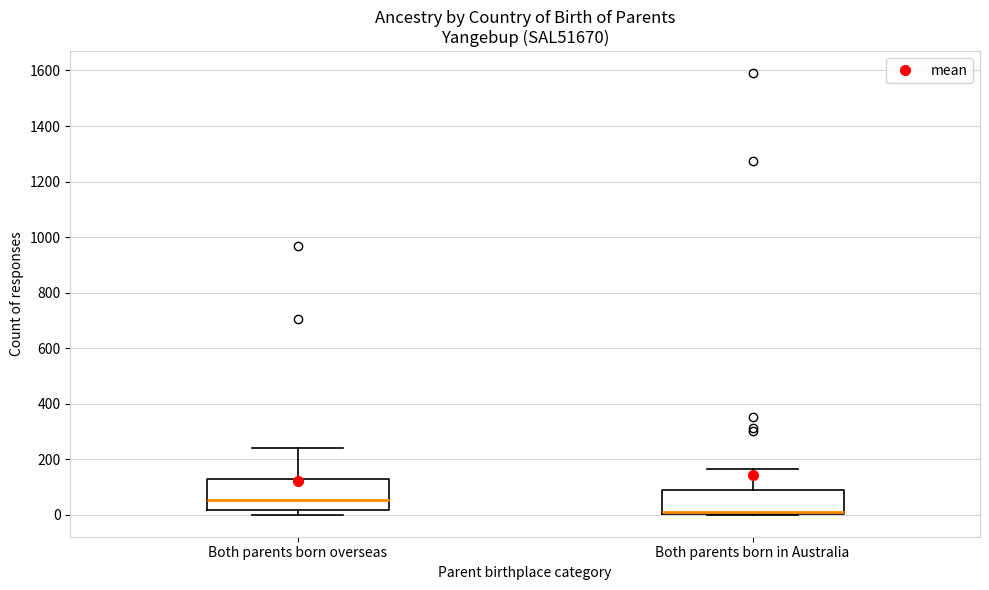

Where is the lower edge of the box for Both parents born overseas on the y-axis? The values are not printed on the chart, so give them approximately, as read against the axis.

20